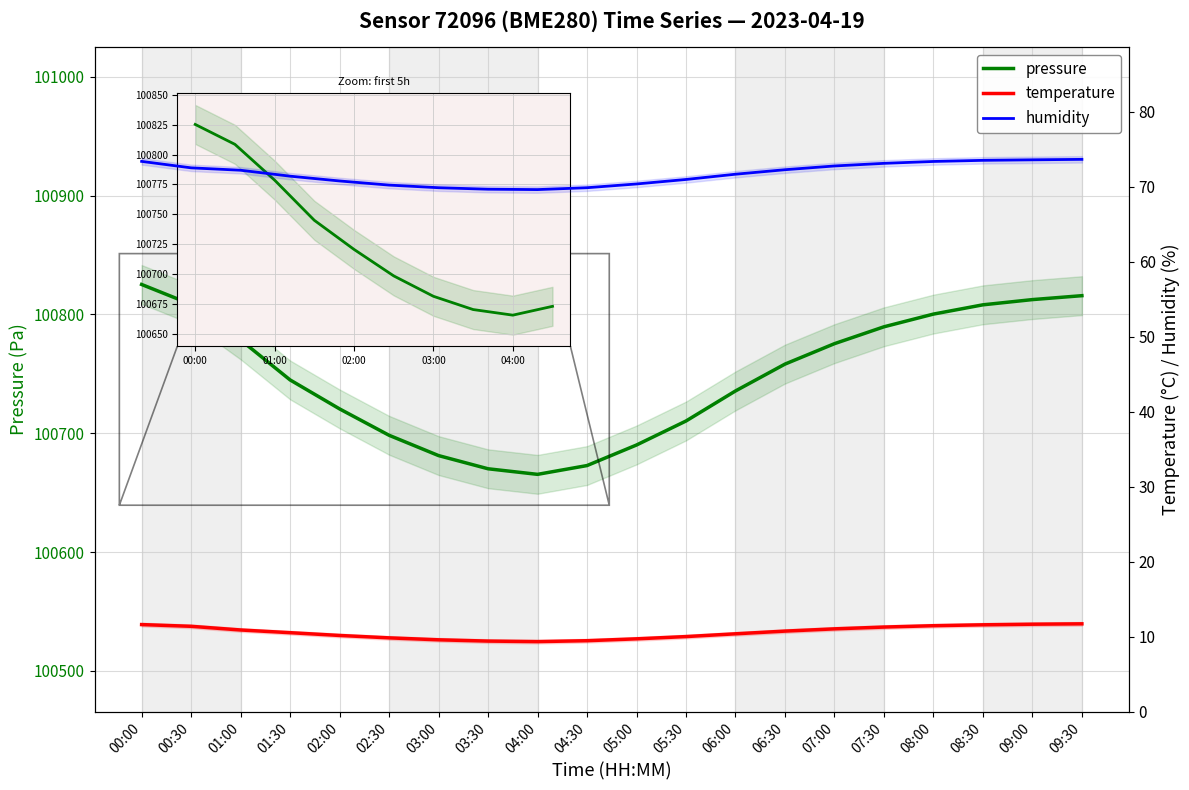

Where does the temperature series first go above 10?

00:00